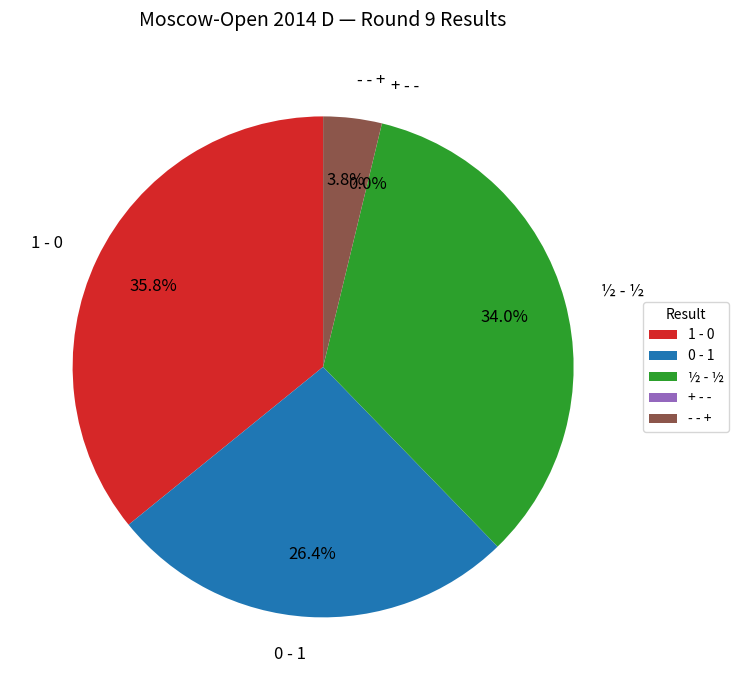

Does 0 - 1 account for over 50% of the chart?

No